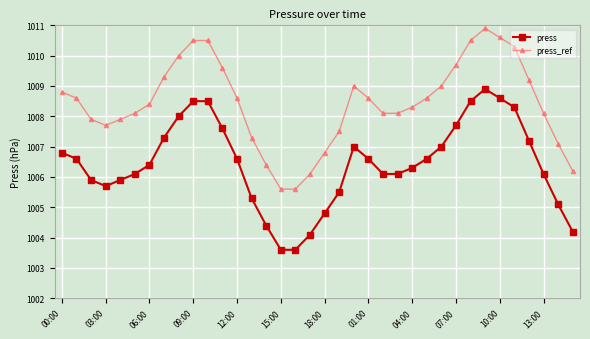

Count the number of data series in this chart.

2